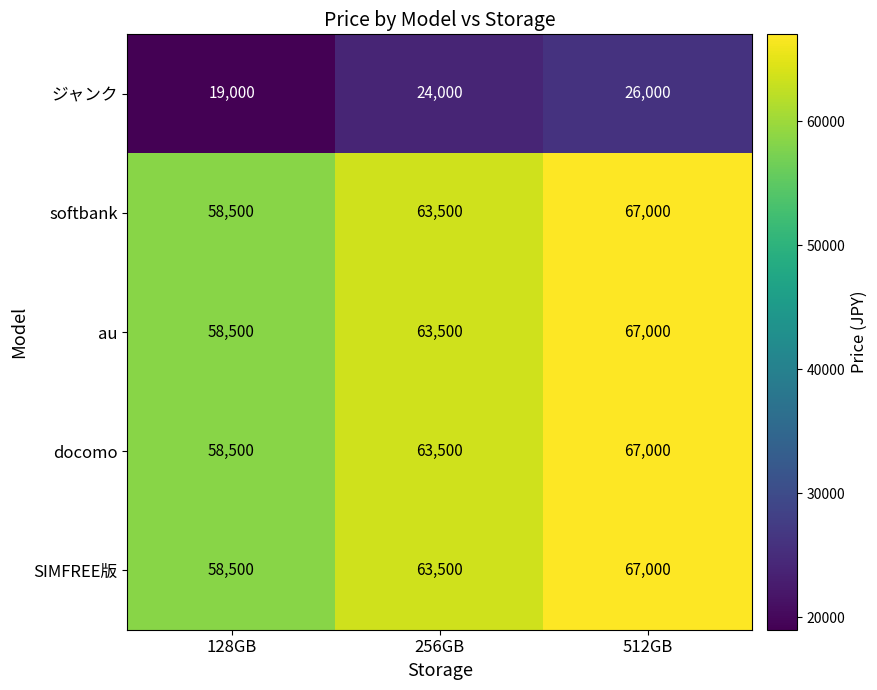

At which category is the sum across all series the highest?

512GB